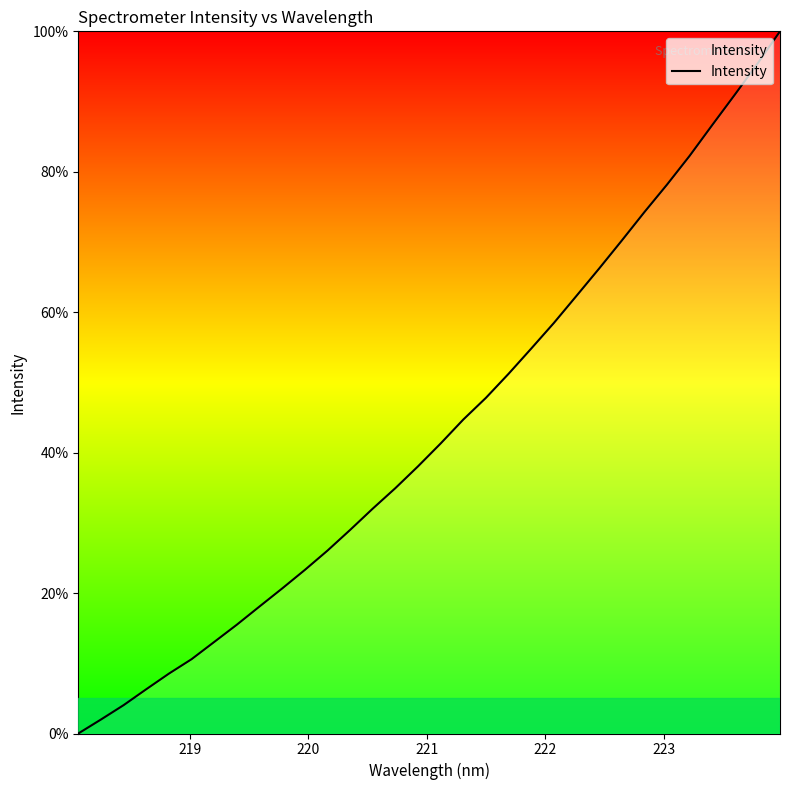

What is the maximum value shown in the chart?

100.0